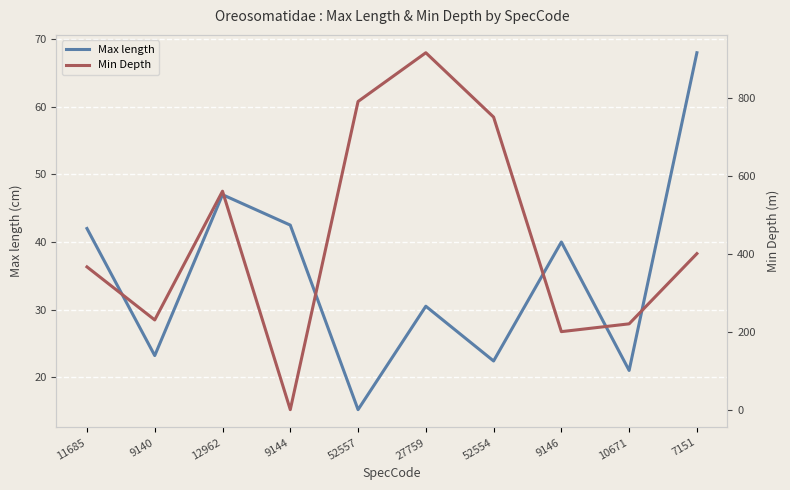

What is the value of the Min Depth point at the 6th from the left?

915.0